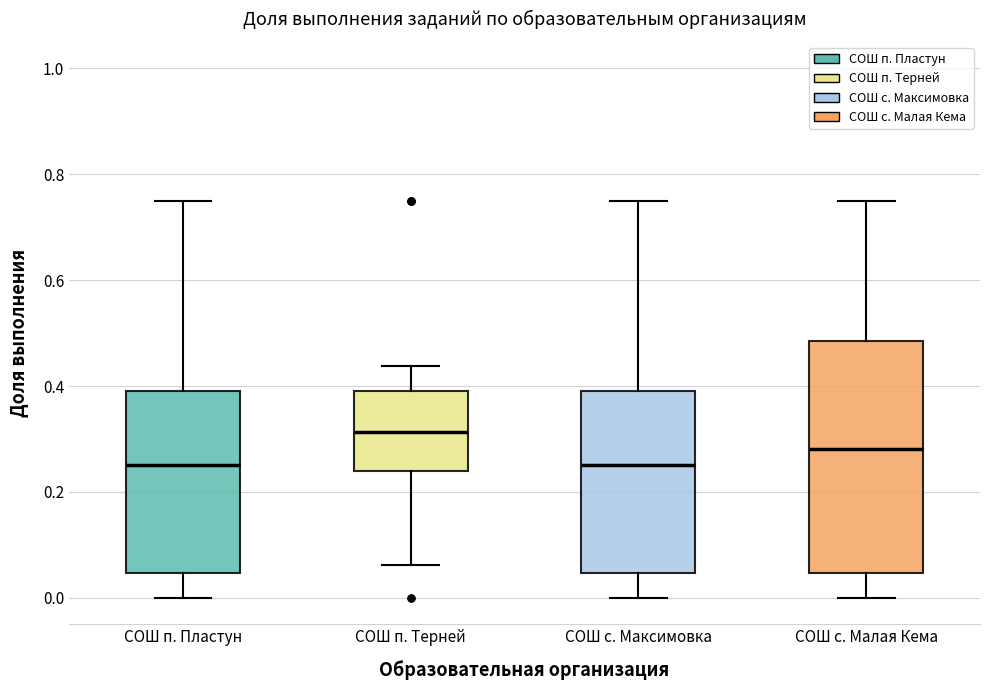

Reading left to right, read every box against the y-axis: the position of its median line, the range the box covers, and the ends of its whiskers. The values are not printed on the chart, so give them approximately, as read against the axis.

СОШ п. Пластун: median 0.26, box 0.04 to 0.40, whiskers 0.00 to 0.76
СОШ п. Терней: median 0.32, box 0.24 to 0.40, whiskers 0.06 to 0.44
СОШ с. Максимовка: median 0.26, box 0.04 to 0.40, whiskers 0.00 to 0.76
СОШ с. Малая Кема: median 0.28, box 0.04 to 0.48, whiskers 0.00 to 0.76